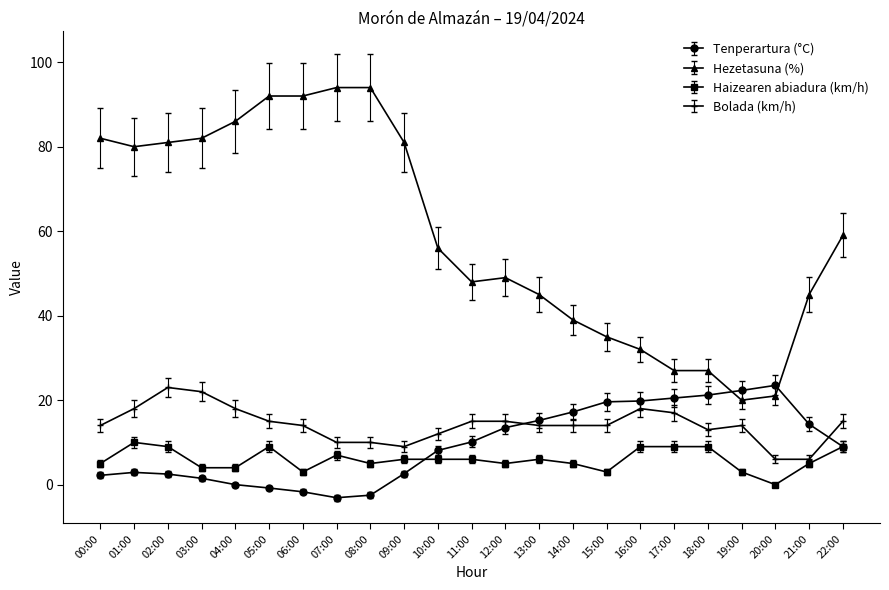

How many lines are shown in the chart?

4